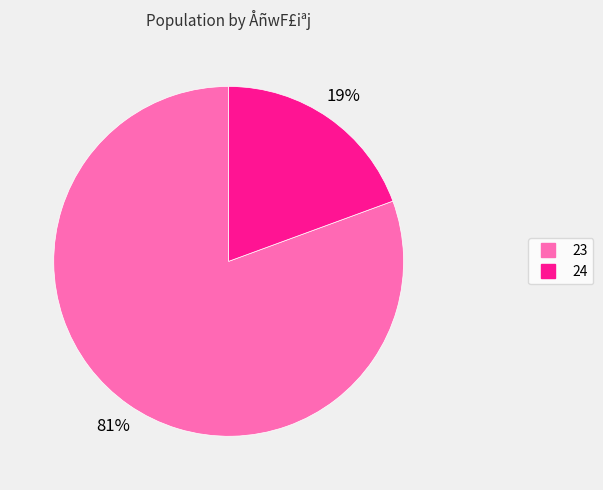

Which category has the biggest portion of the pie?

23